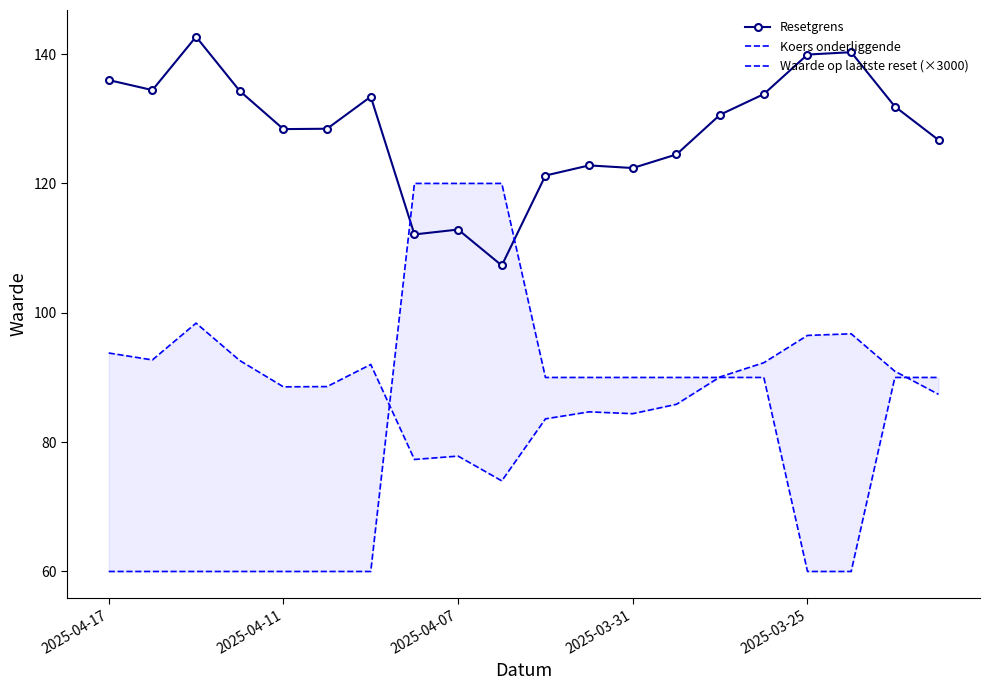

What is the approximate value of Resetgrens at 2025-04-17?

136.0